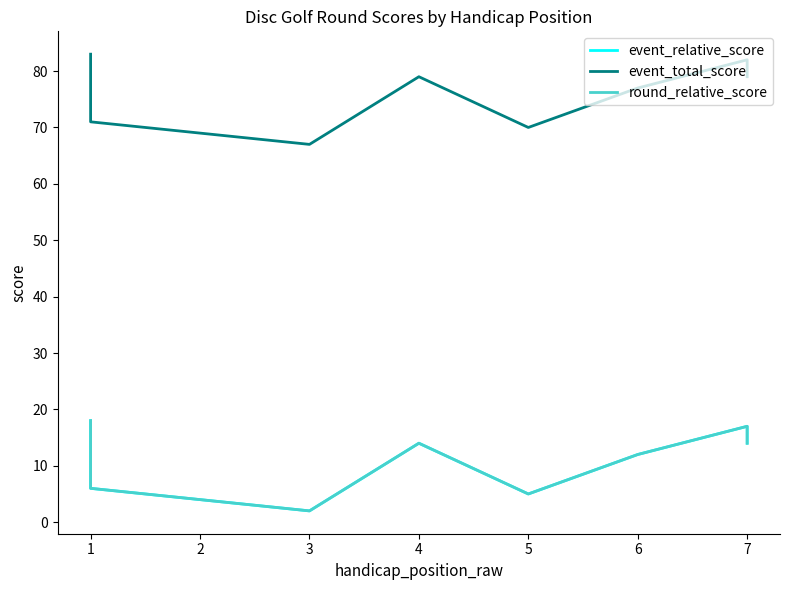

What is the difference between the maximum and second lowest values in the event_total_score series?

13